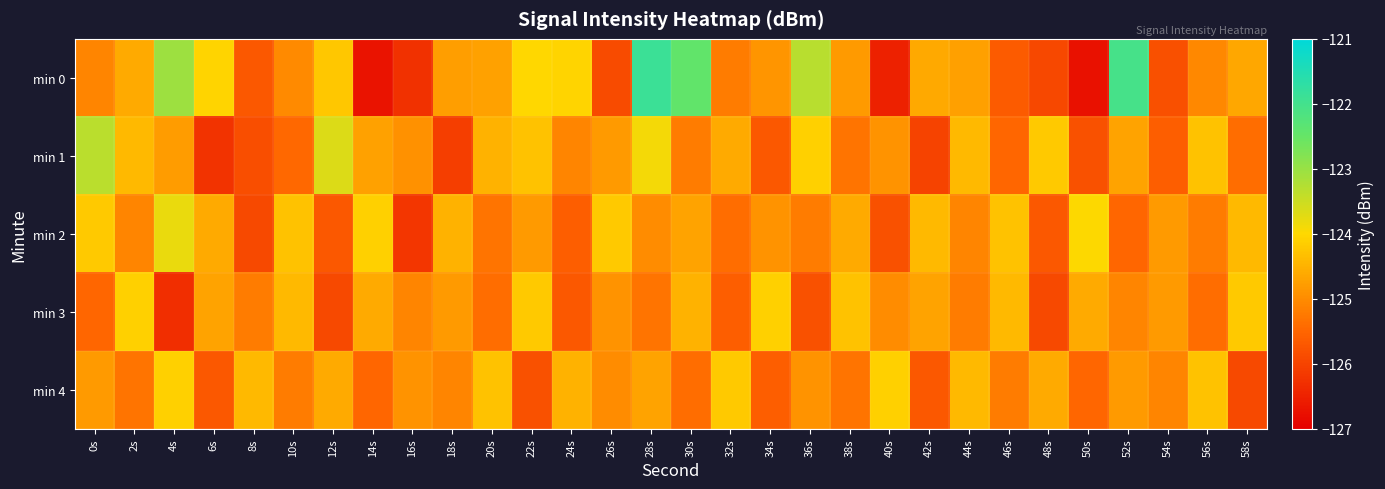

What is the total value across all series at 40s?

-626.3